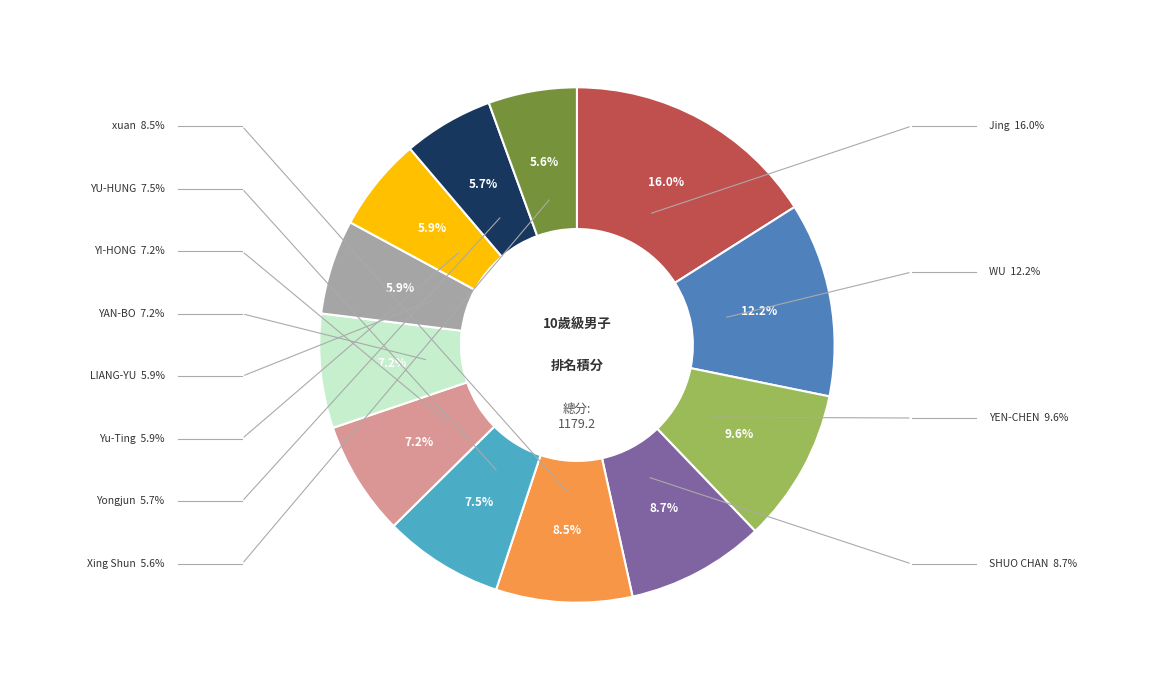

Is there a majority slice in this chart?

No